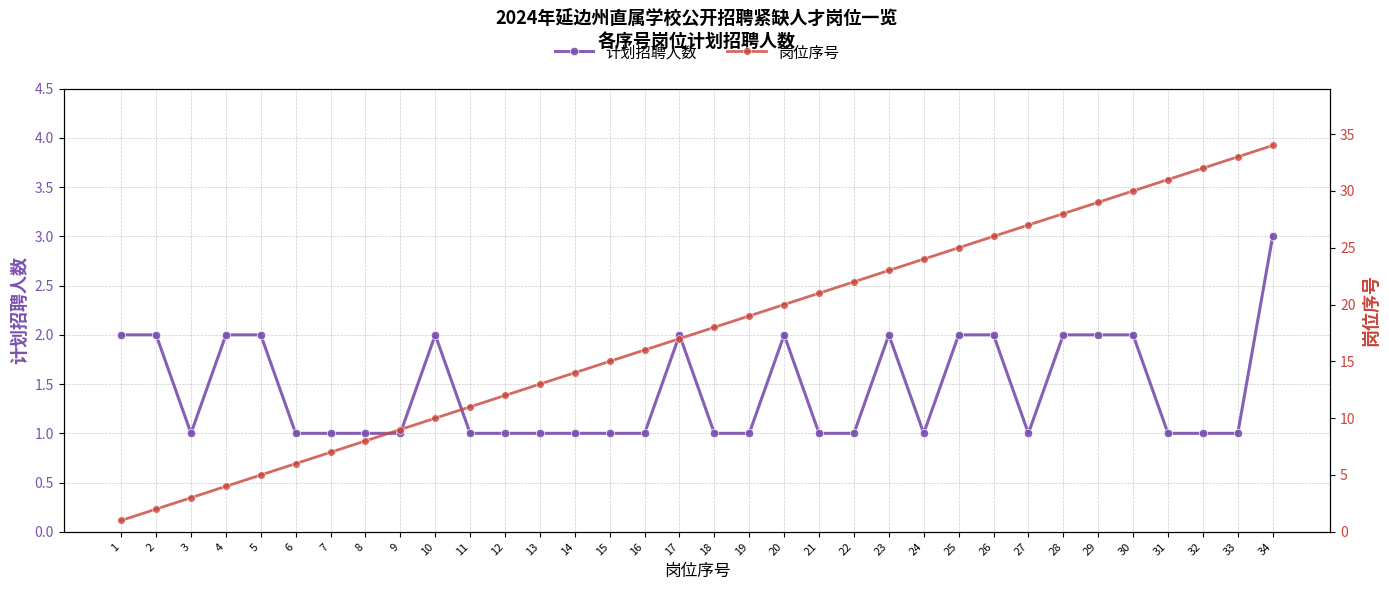

How many lines are shown in the chart?

2